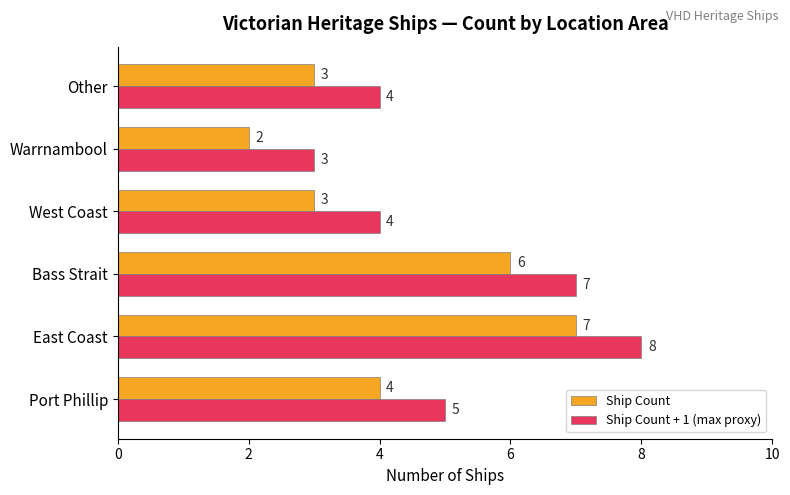

At which label does Ship Count reach its minimum?

Warrnambool